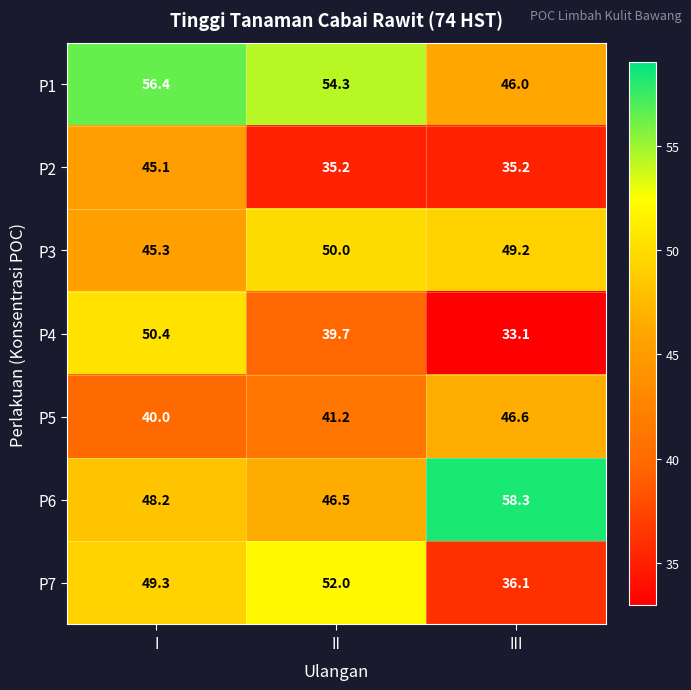

Reading right to left, transcribe all the data shown in this chart.

P1: III=46.0	II=54.3	I=56.4
P2: III=35.2	II=35.2	I=45.1
P3: III=49.2	II=50.0	I=45.3
P4: III=33.1	II=39.7	I=50.4
P5: III=46.6	II=41.2	I=40.0
P6: III=58.3	II=46.5	I=48.2
P7: III=36.1	II=52.0	I=49.3